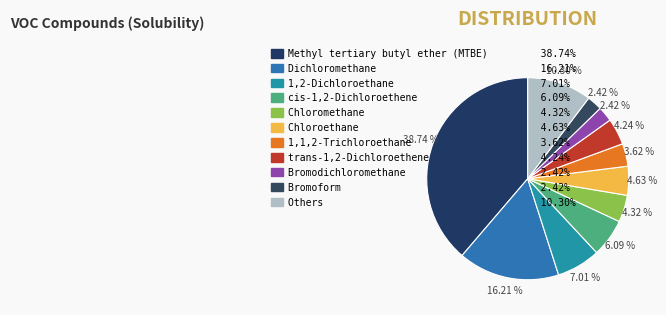

How many segments does this pie chart have?

11